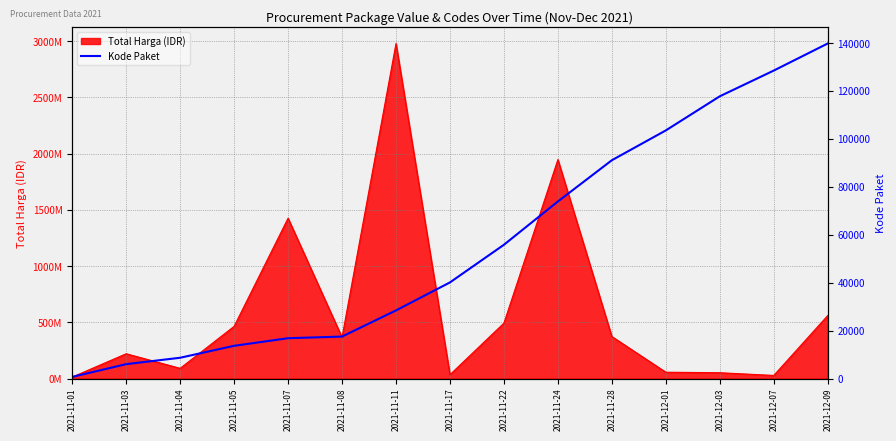

What is the label of the 3rd point from the right?

2021-12-03